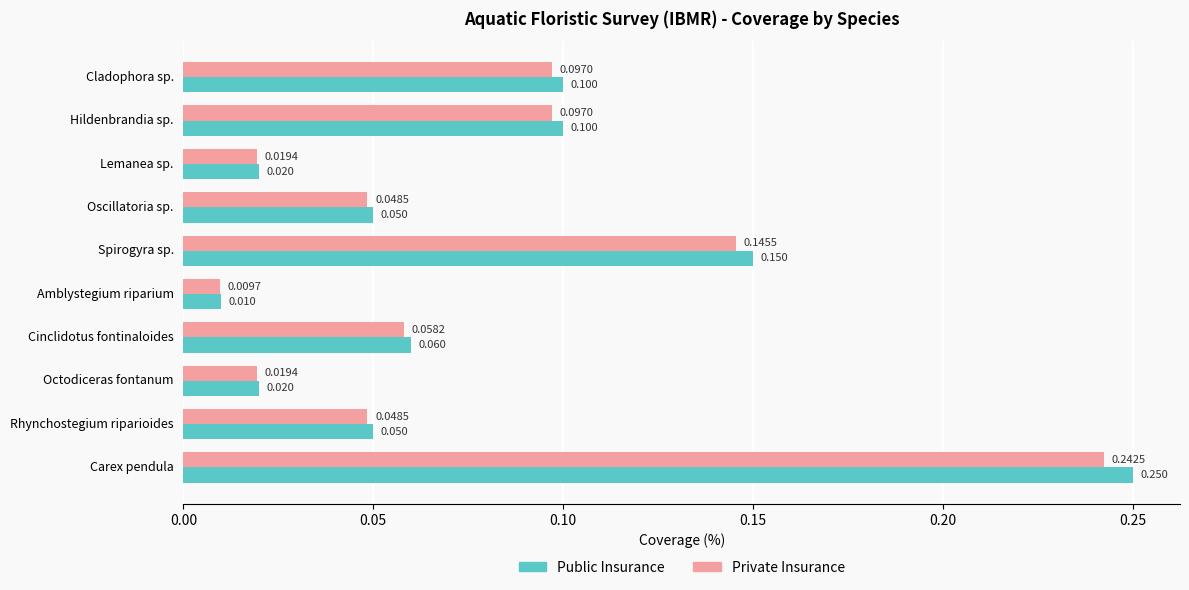

At which label does Private Insurance reach its peak?

Carex pendula